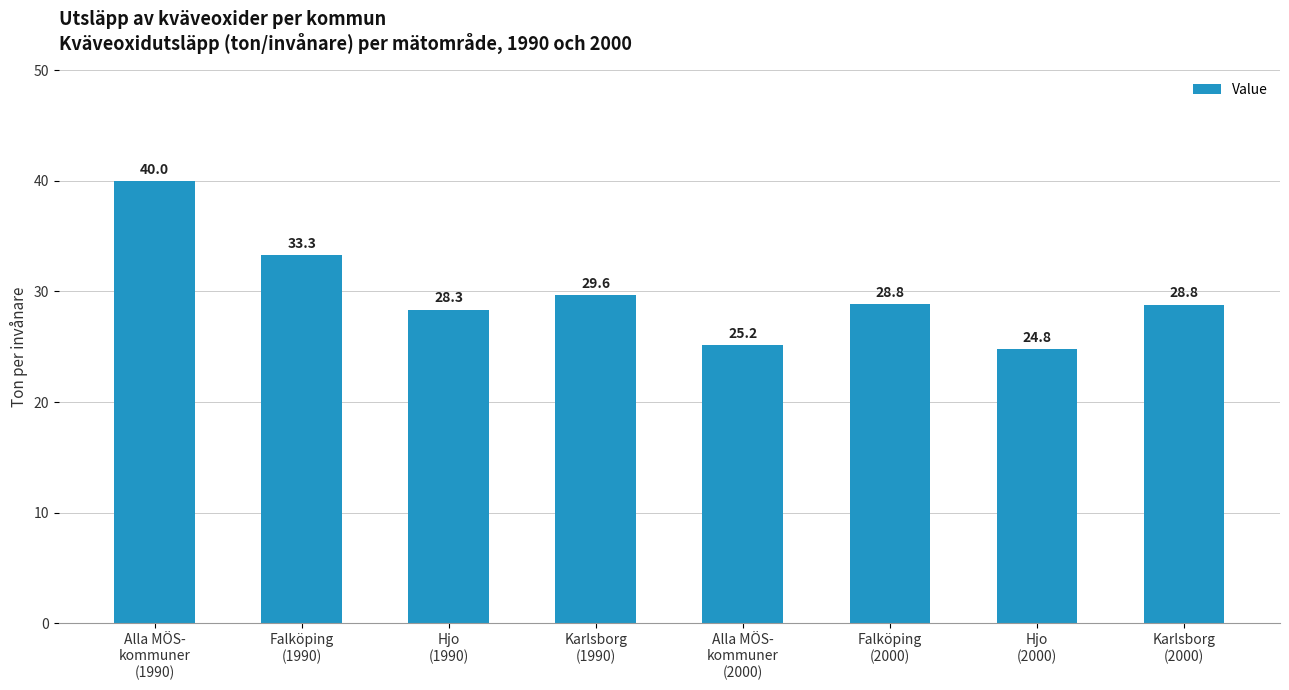

Which category has the lowest value across all series?

Hjo
(2000)